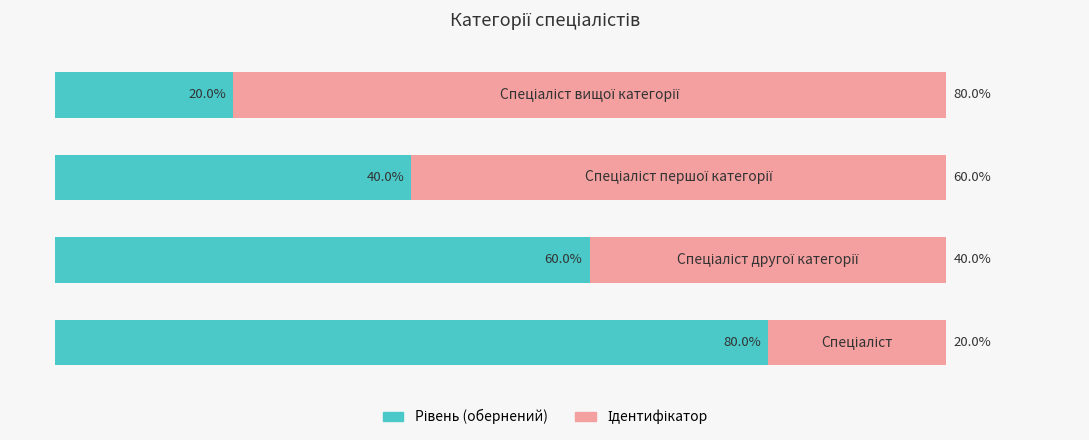

What are all the series names shown in the legend?

Рівень (обернений), Ідентифікатор